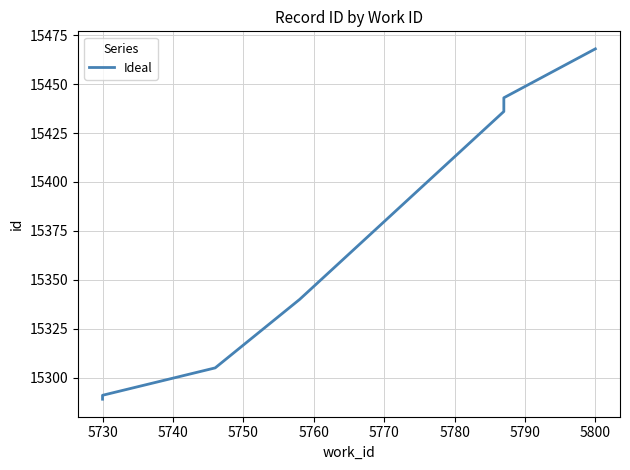

What is the ratio of the value at 5740 to the value at 5800?

1.0